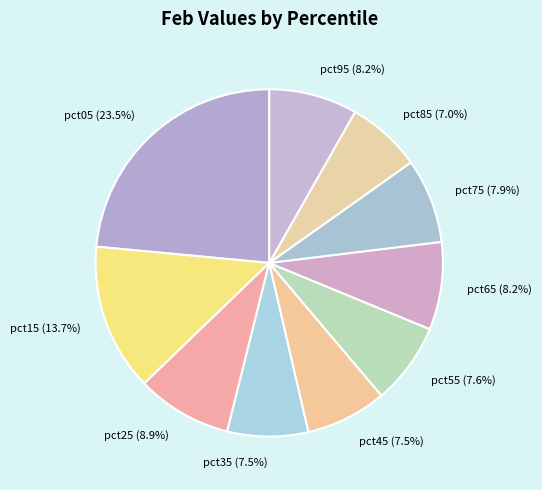

To the nearest percent, what percentage of the pie is pct25?

9%